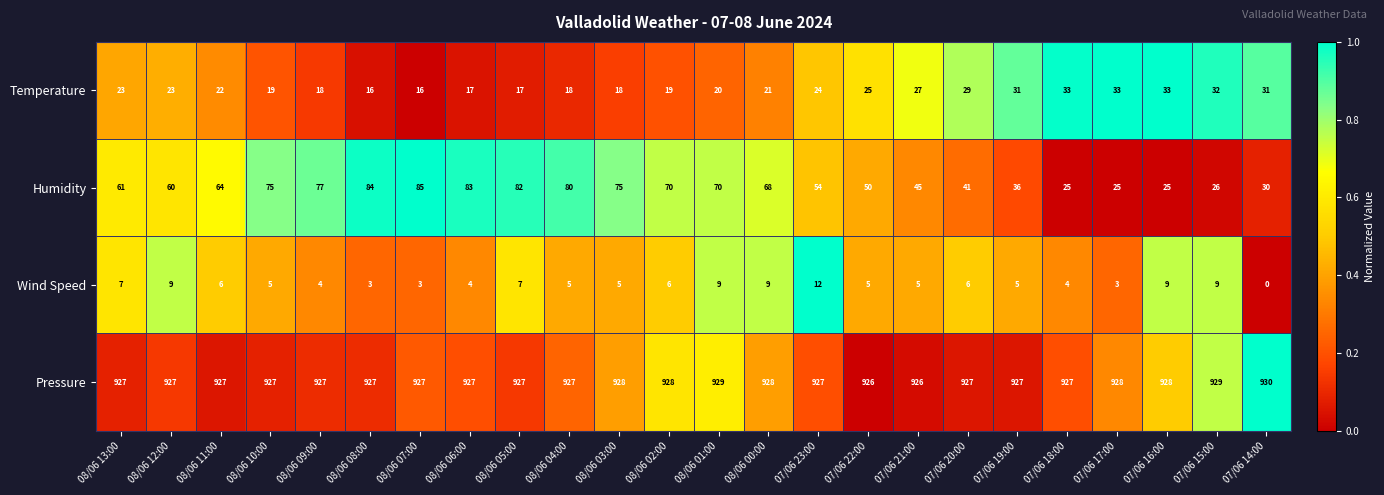

Read the Humidity value at 08/06 08:00.

84